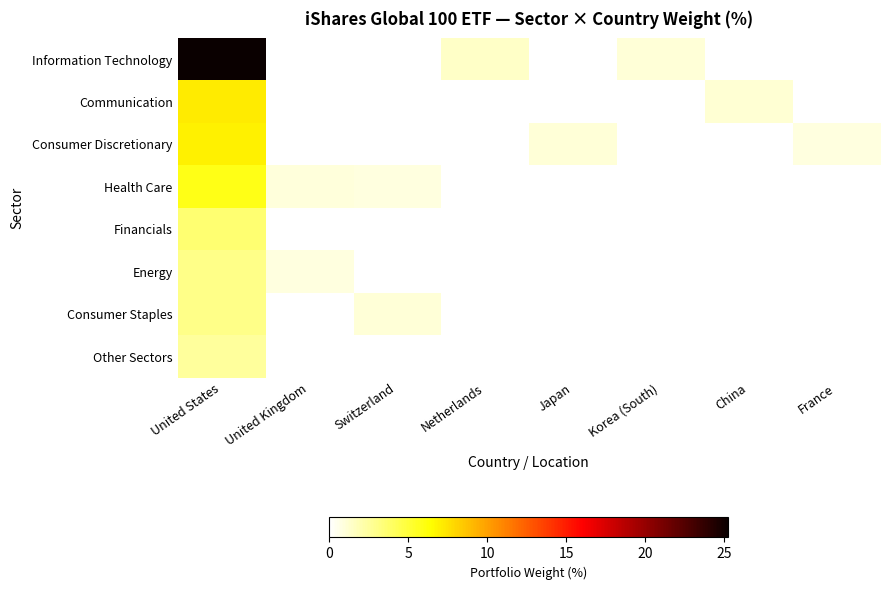

Which series has the widest spread of values?

Information Technology